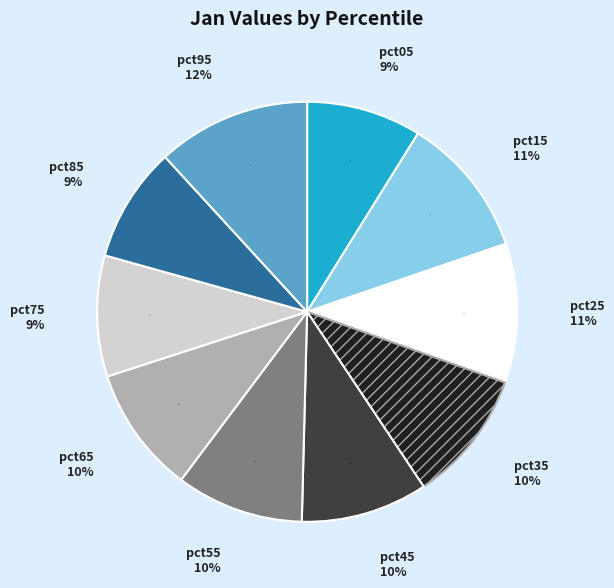

What portion of the pie excludes pct75?

90.7%